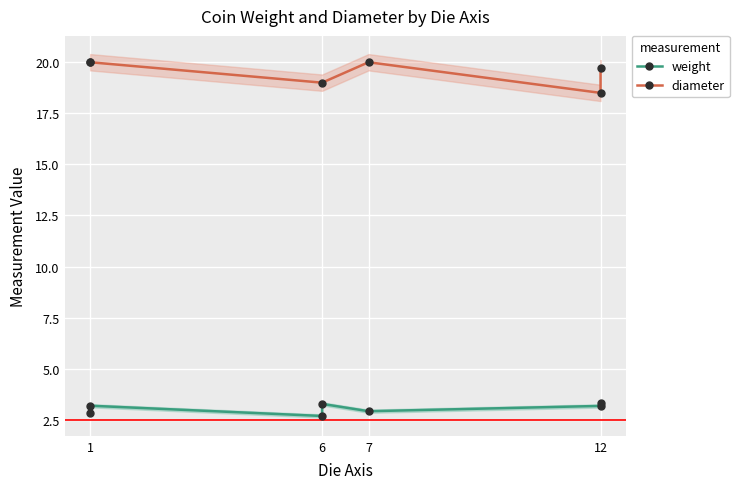

Which series changed the most between 6 and 1?

diameter